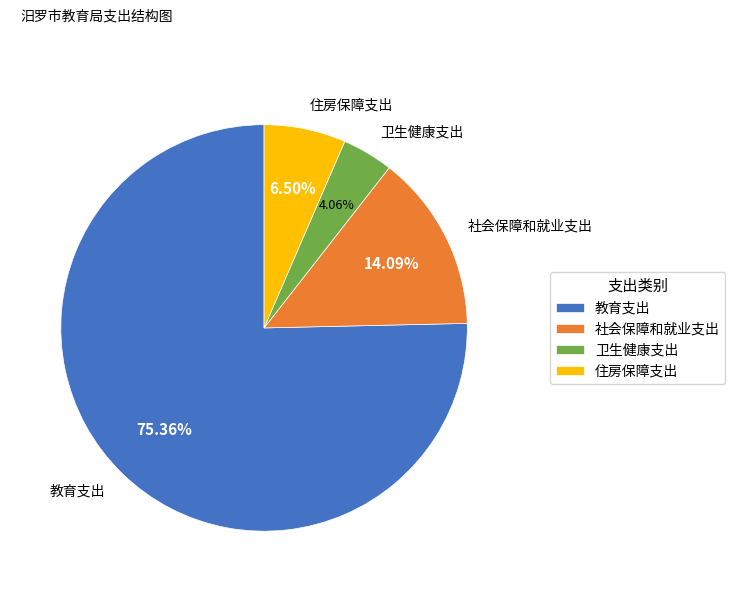

What is the total percentage of 教育支出 and 住房保障支出?

81.9%